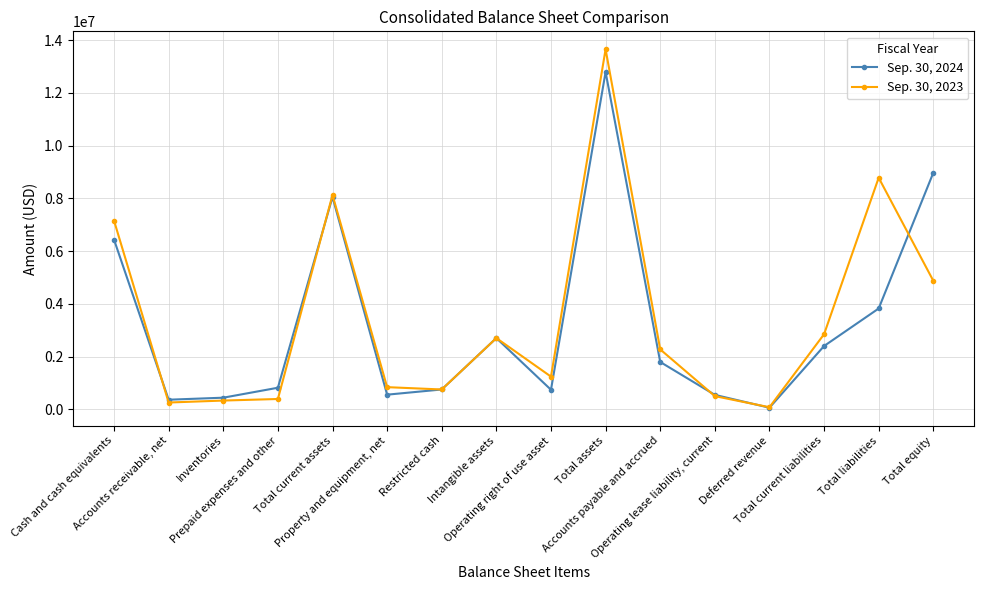

At which category is the sum across all series the highest?

Total assets